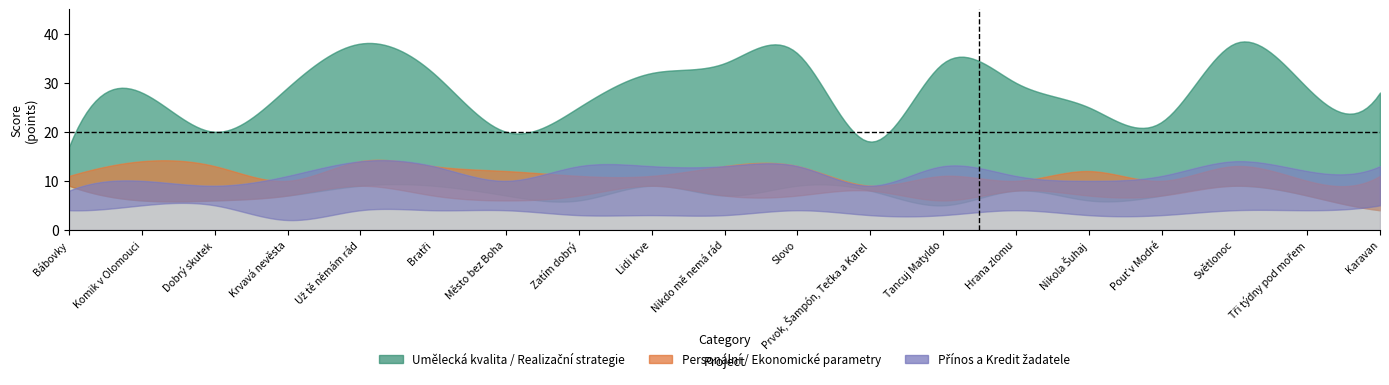

At which category is the sum across all series the highest?

Už tě němám rád